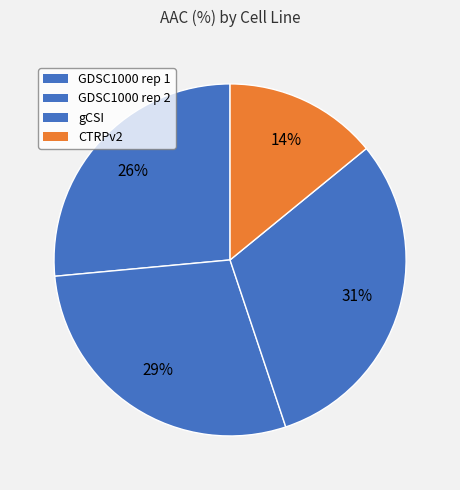

How many slices are in this pie chart?

4